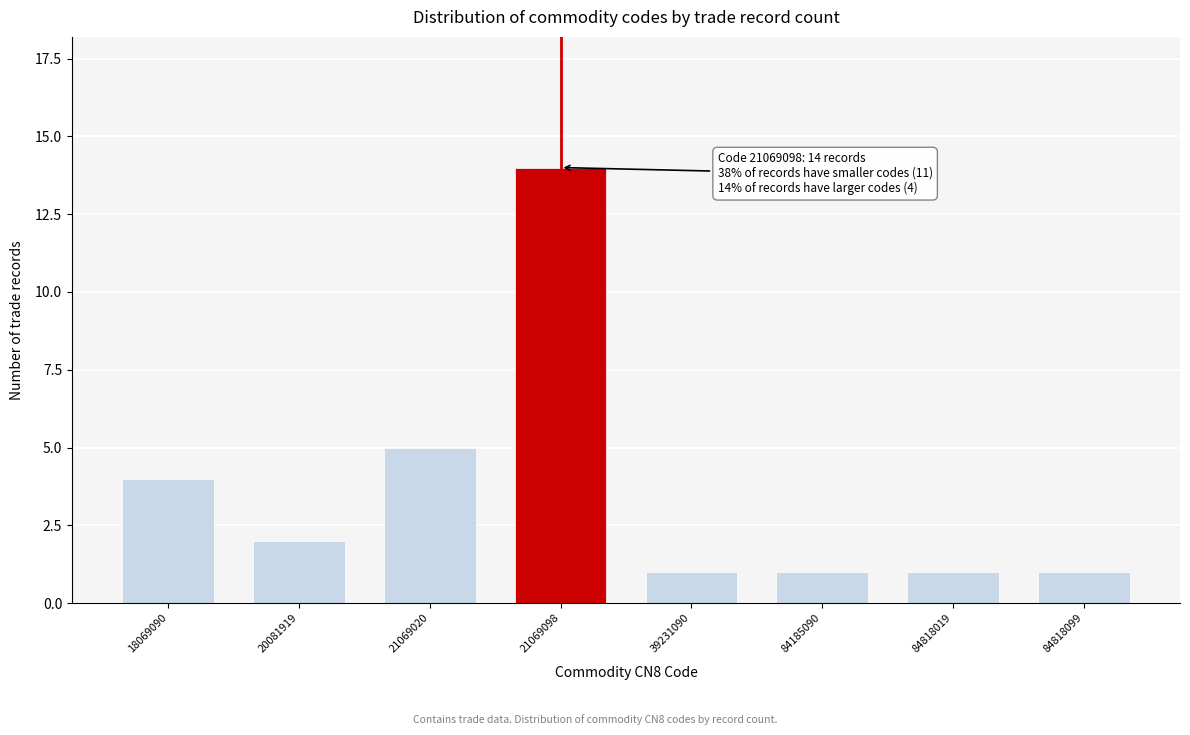

Reading left to right, what are all the values shown in this chart?

4	2	5	14	1	1	1	1